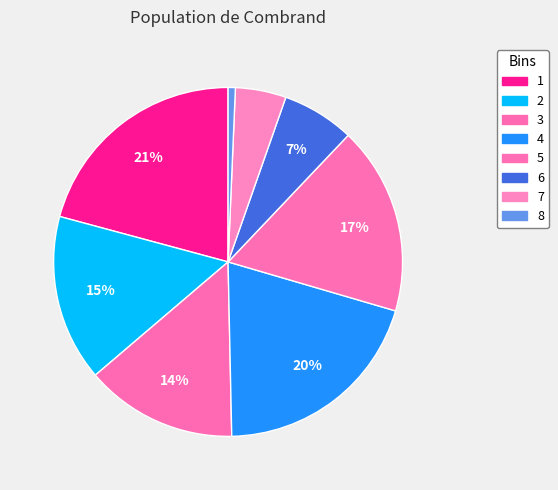

Does 8 account for over 50% of the chart?

No